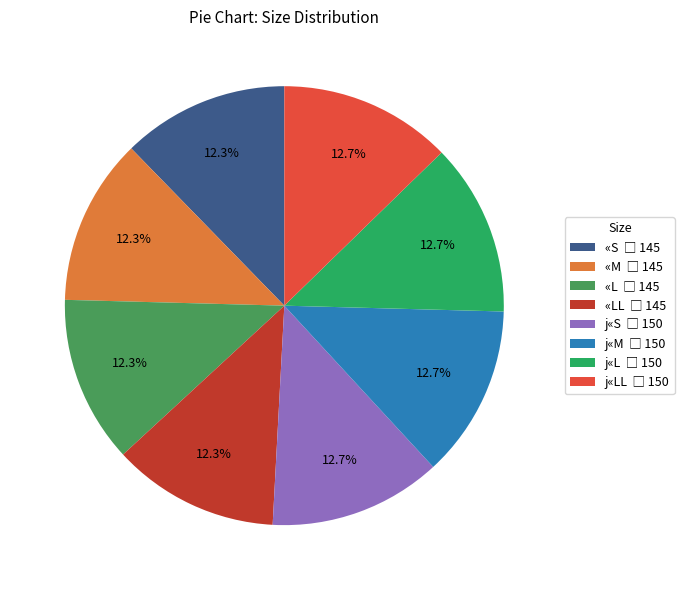

Is there a majority slice in this chart?

No